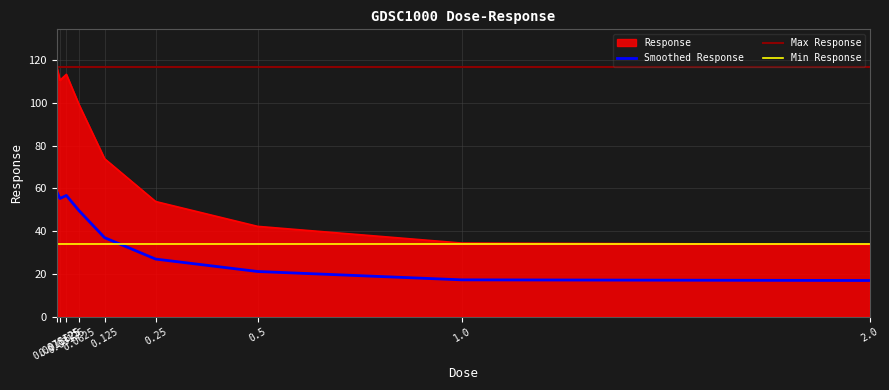

At which label does the data first exceed 73?

0.0078125